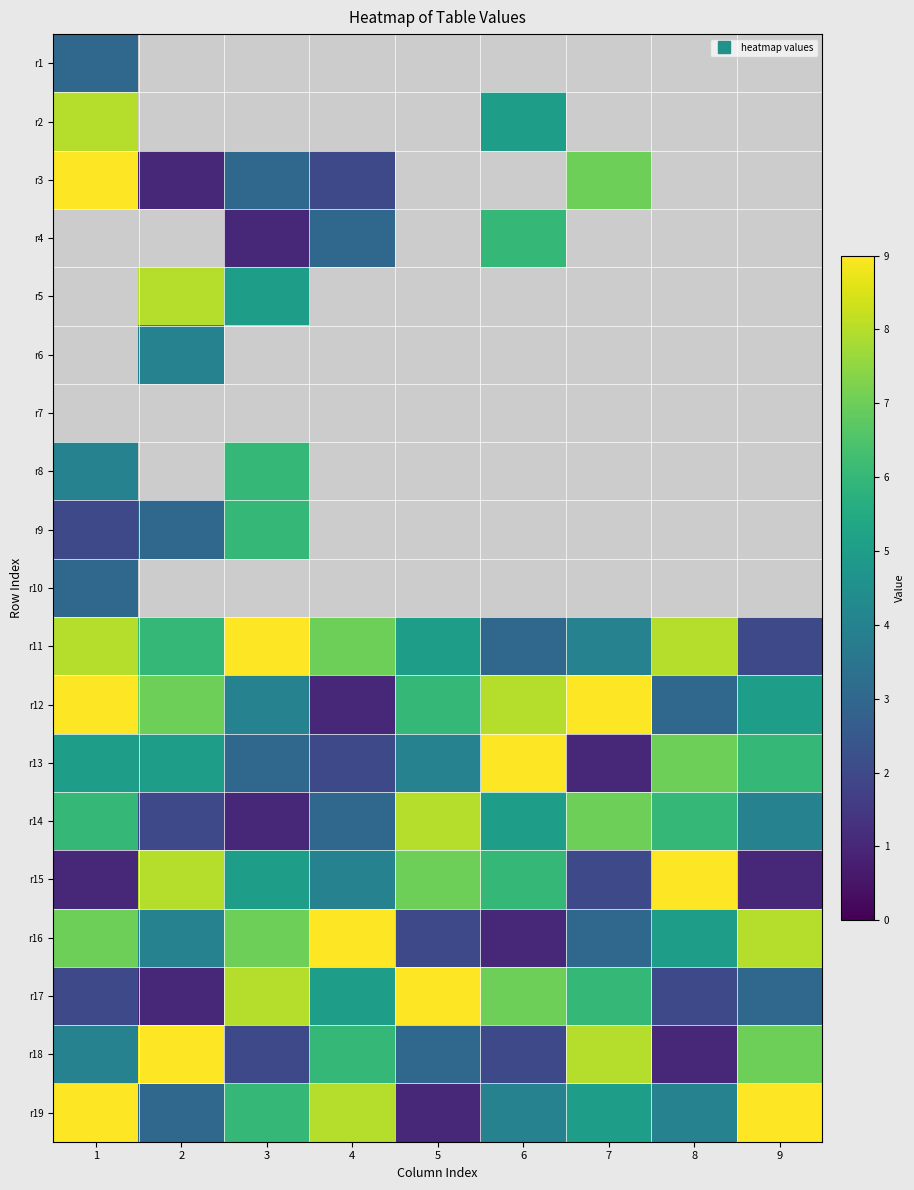

Which series has the largest range (max minus min)?

r3